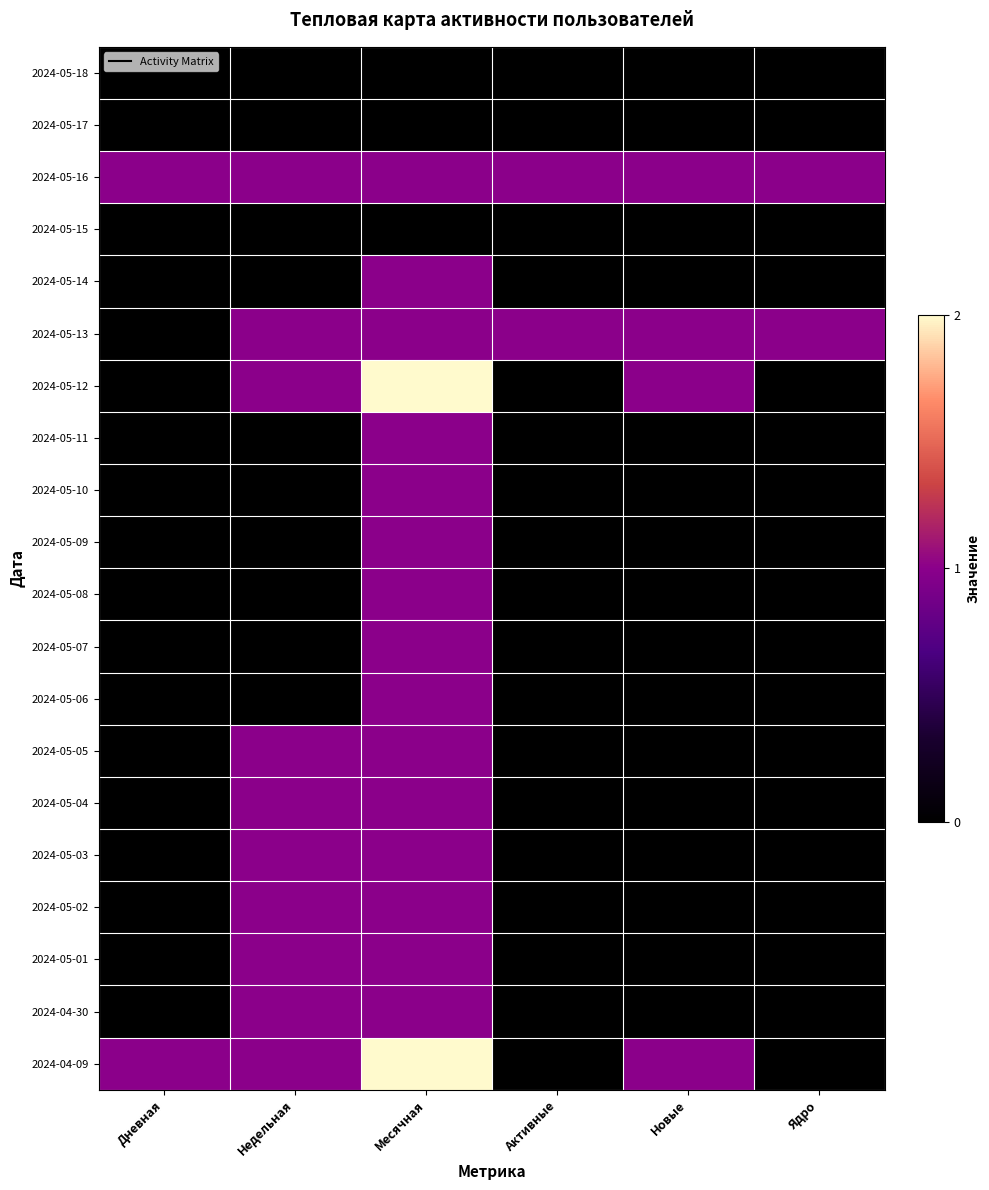

Reading left to right, what are all the values shown in this chart?

2024-05-18: Дневная=0	Недельная=0	Месячная=0	Активные=0	Новые=0	Ядро=0
2024-05-17: Дневная=0	Недельная=0	Месячная=0	Активные=0	Новые=0	Ядро=0
2024-05-16: Дневная=1	Недельная=1	Месячная=1	Активные=1	Новые=1	Ядро=1
2024-05-15: Дневная=0	Недельная=0	Месячная=0	Активные=0	Новые=0	Ядро=0
2024-05-14: Дневная=0	Недельная=0	Месячная=1	Активные=0	Новые=0	Ядро=0
2024-05-13: Дневная=0	Недельная=1	Месячная=1	Активные=1	Новые=1	Ядро=1
2024-05-12: Дневная=0	Недельная=1	Месячная=2	Активные=0	Новые=1	Ядро=0
2024-05-11: Дневная=0	Недельная=0	Месячная=1	Активные=0	Новые=0	Ядро=0
2024-05-10: Дневная=0	Недельная=0	Месячная=1	Активные=0	Новые=0	Ядро=0
2024-05-09: Дневная=0	Недельная=0	Месячная=1	Активные=0	Новые=0	Ядро=0
2024-05-08: Дневная=0	Недельная=0	Месячная=1	Активные=0	Новые=0	Ядро=0
2024-05-07: Дневная=0	Недельная=0	Месячная=1	Активные=0	Новые=0	Ядро=0
2024-05-06: Дневная=0	Недельная=0	Месячная=1	Активные=0	Новые=0	Ядро=0
2024-05-05: Дневная=0	Недельная=1	Месячная=1	Активные=0	Новые=0	Ядро=0
2024-05-04: Дневная=0	Недельная=1	Месячная=1	Активные=0	Новые=0	Ядро=0
2024-05-03: Дневная=0	Недельная=1	Месячная=1	Активные=0	Новые=0	Ядро=0
2024-05-02: Дневная=0	Недельная=1	Месячная=1	Активные=0	Новые=0	Ядро=0
2024-05-01: Дневная=0	Недельная=1	Месячная=1	Активные=0	Новые=0	Ядро=0
2024-04-30: Дневная=0	Недельная=1	Месячная=1	Активные=0	Новые=0	Ядро=0
2024-04-09: Дневная=1	Недельная=1	Месячная=2	Активные=0	Новые=1	Ядро=0